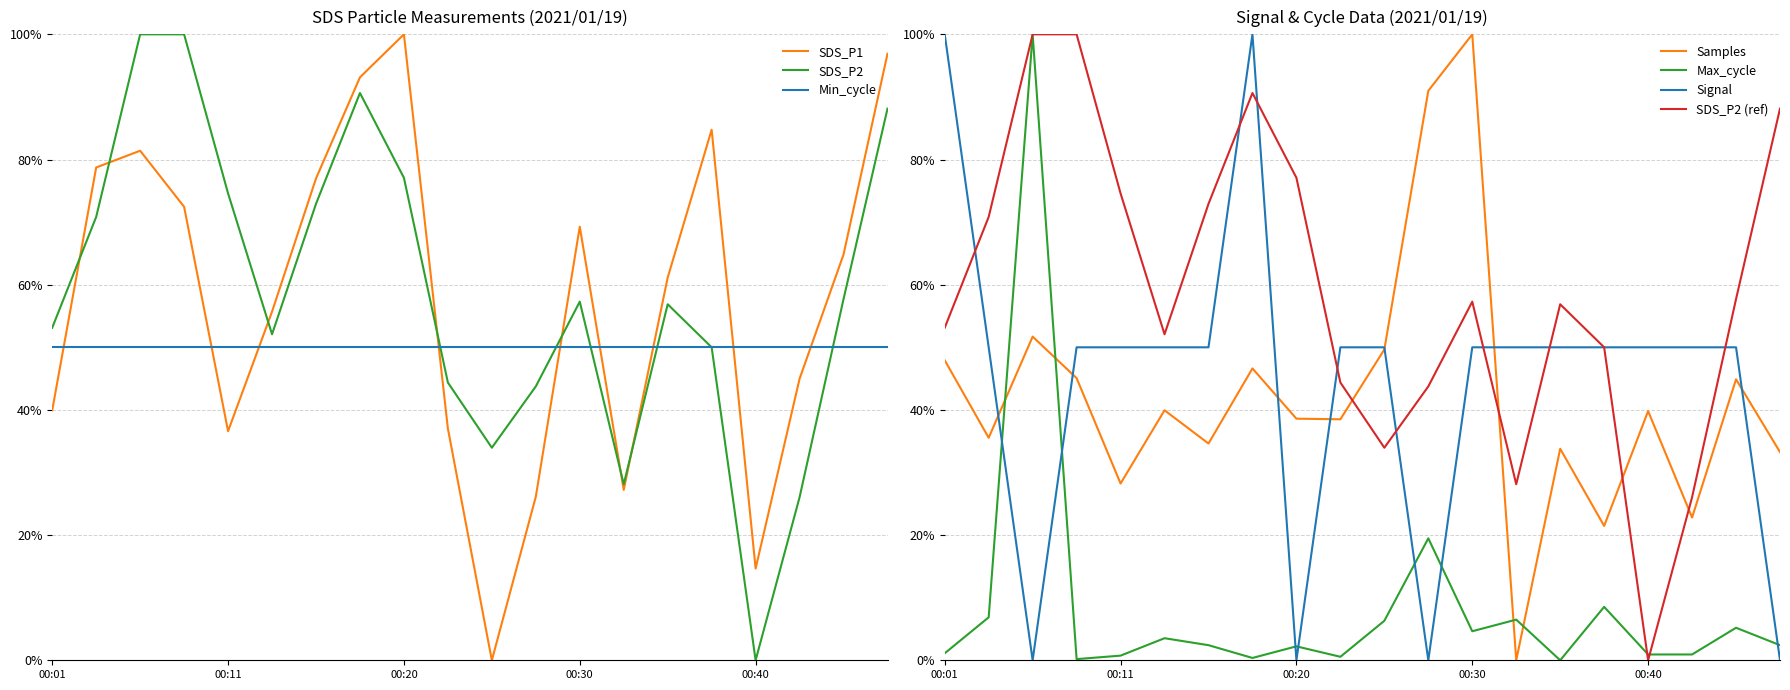

The SDS_P2 series shows 1.0 at 00:45. True or false?

False